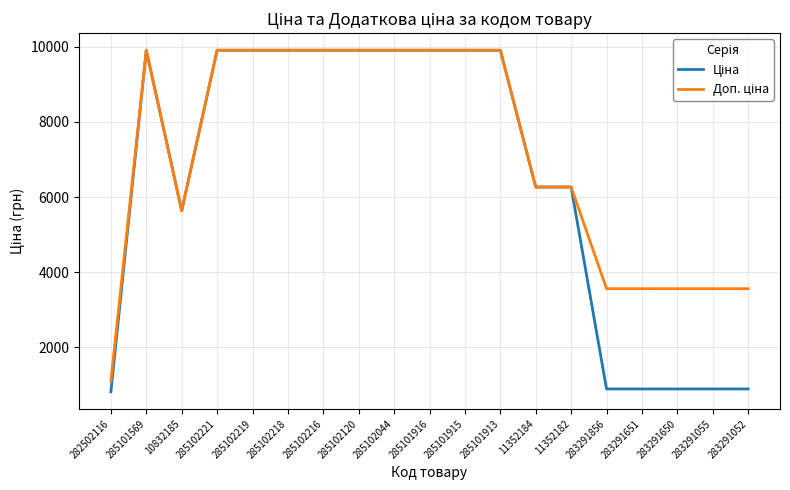

What position from the right is 285101569?

18